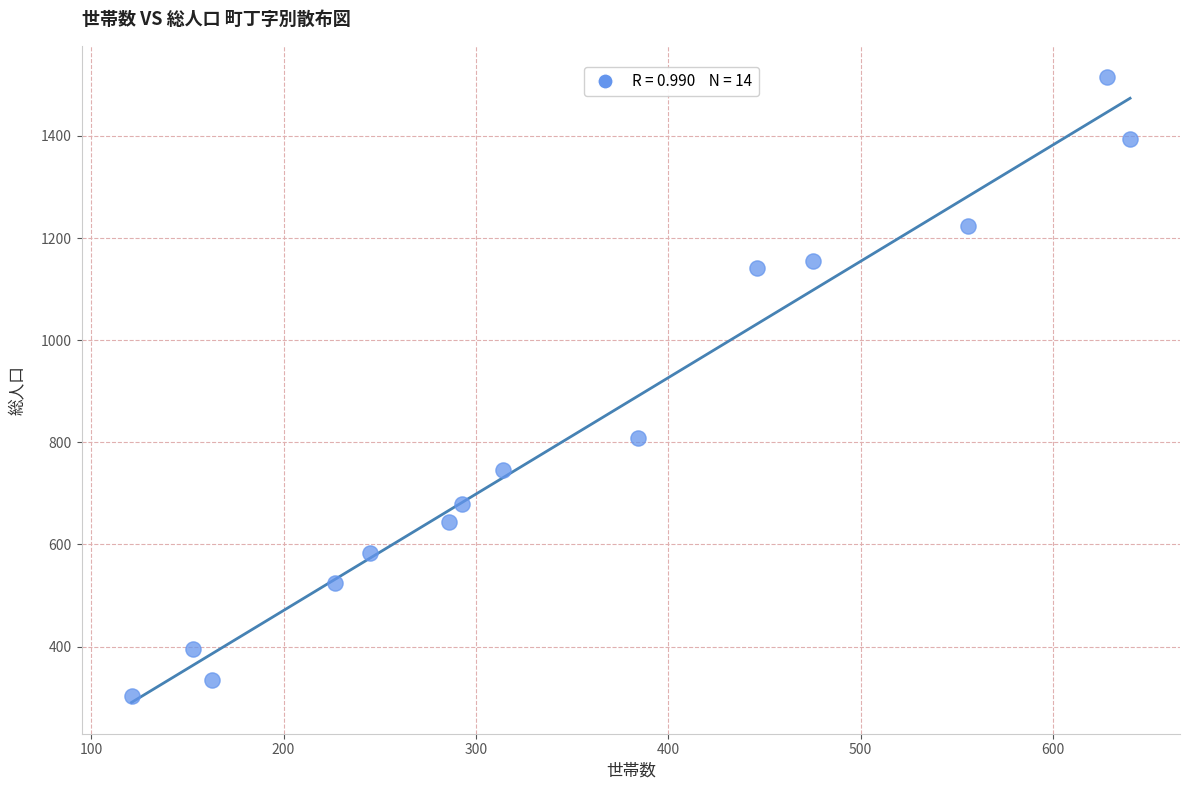

What is the range of Y values (max minus min)?

1211